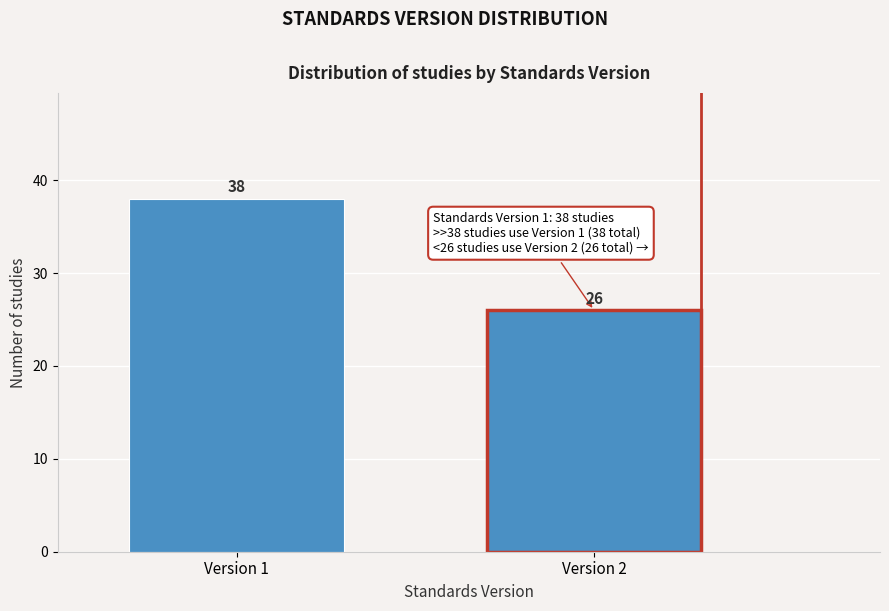

Reading left to right, what are all the values shown in this chart?

Version 1=38	Version 2=26